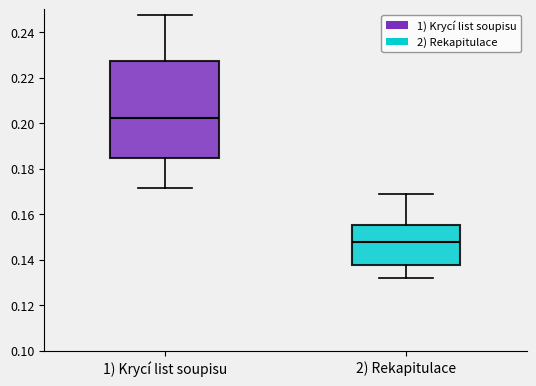

Which box has the lowest median line?

2) Rekapitulace